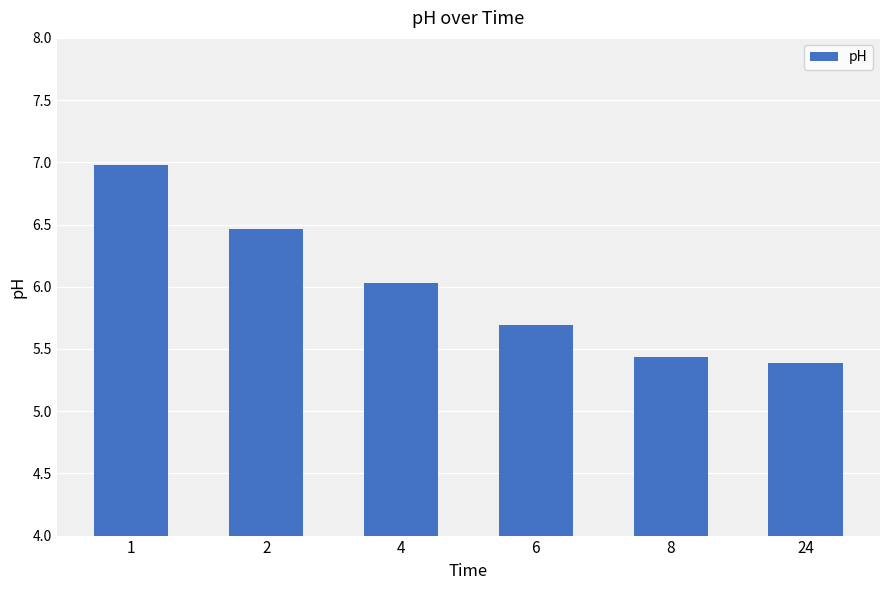

Approximately how many times larger is the value at 2 compared to 8?

1.2